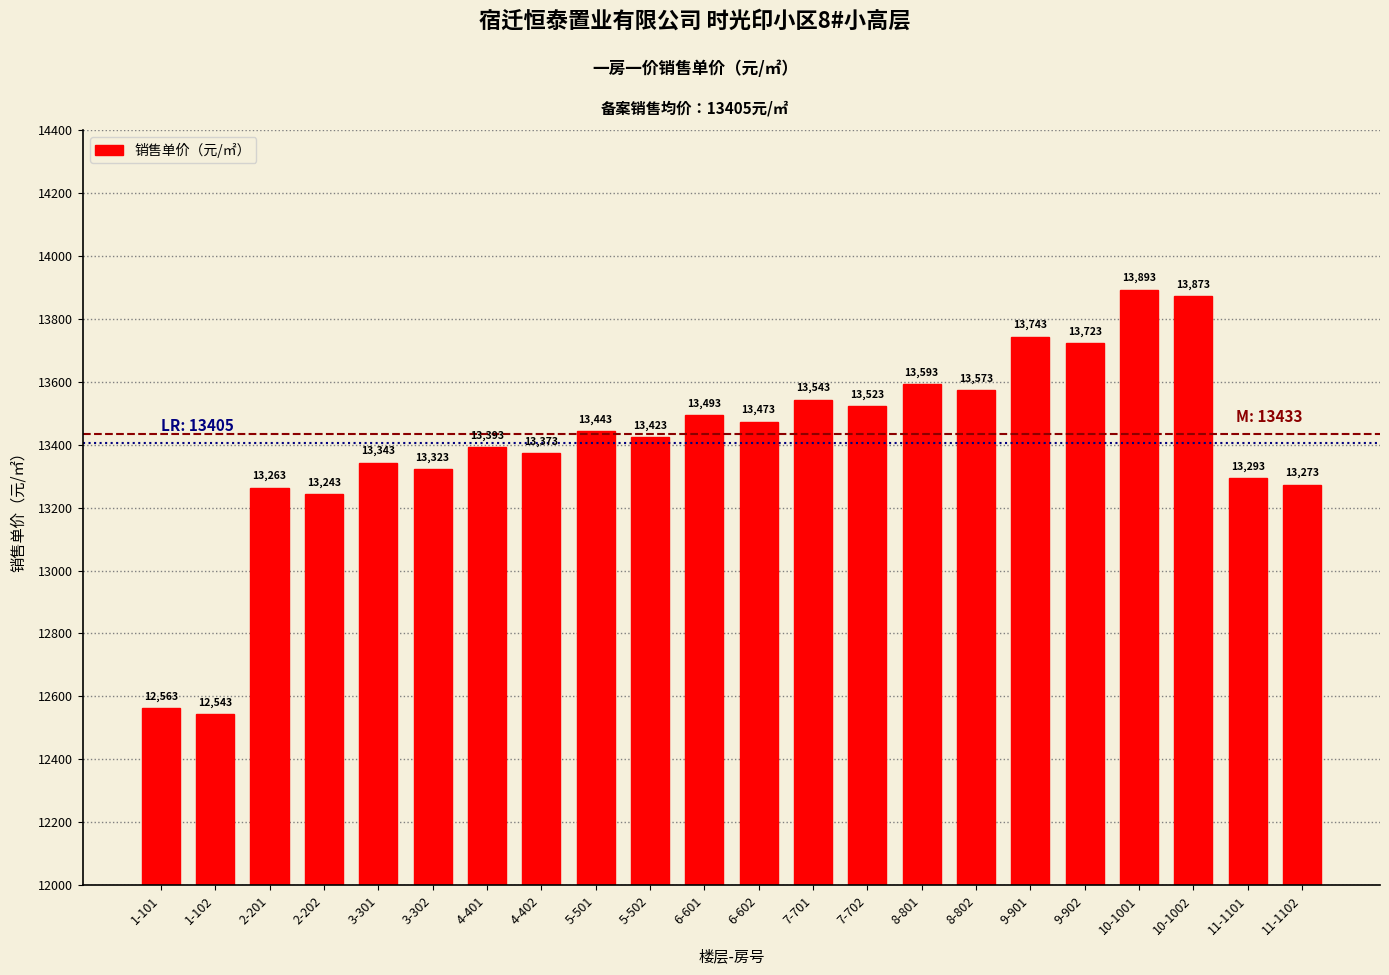

What is the label of the 7th bar from the left?

4-401